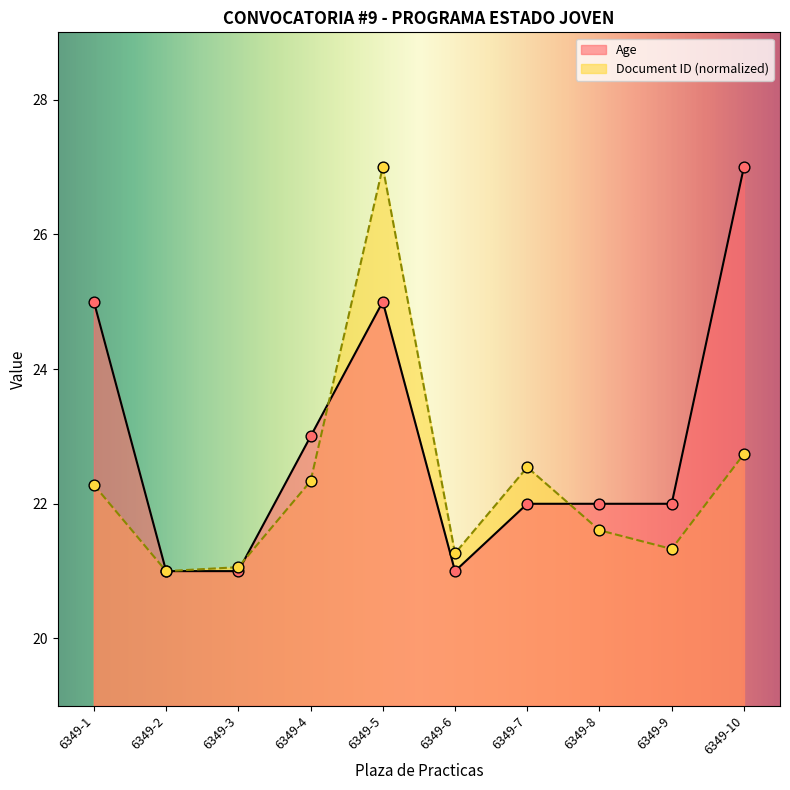

At which category is the sum across all series the highest?

6349-5